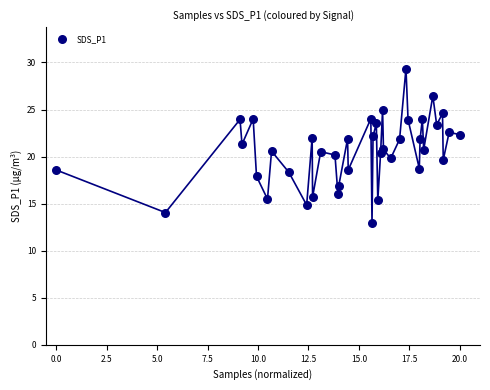

What is the range of X values (max minus min)?

20.0